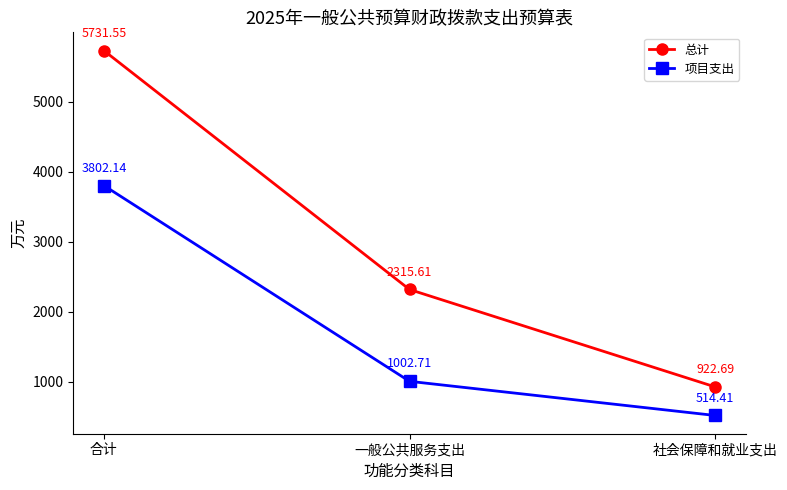

What is the value of the 项目支出 point at the 3rd from the left?

514.4